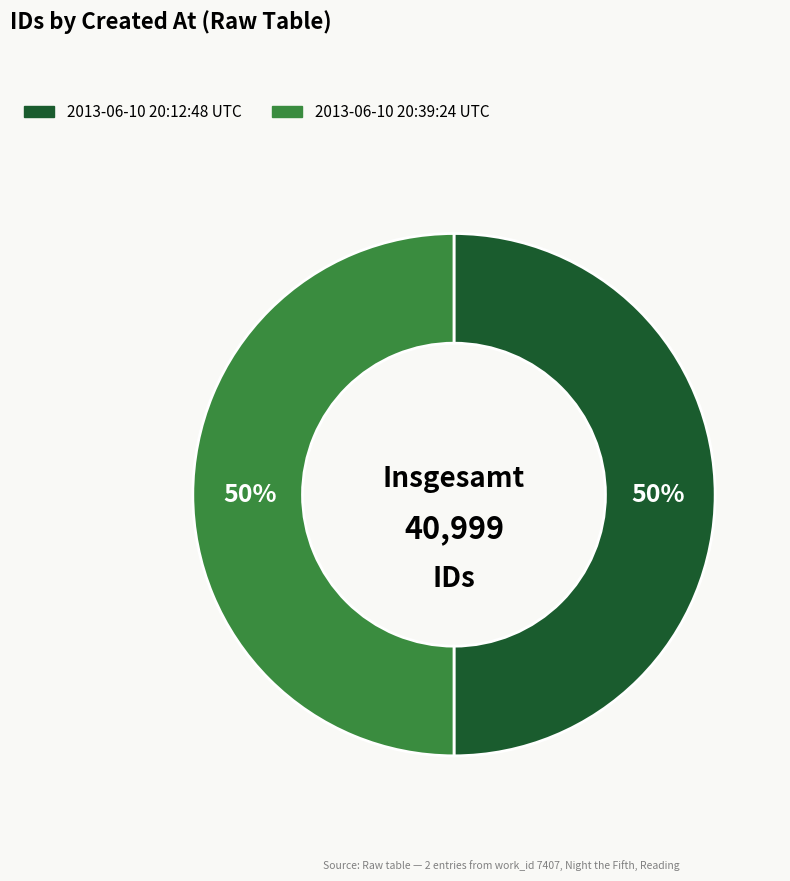

To the nearest percent, what percentage of the pie is 2013-06-10 20:39:24 UTC?

50%